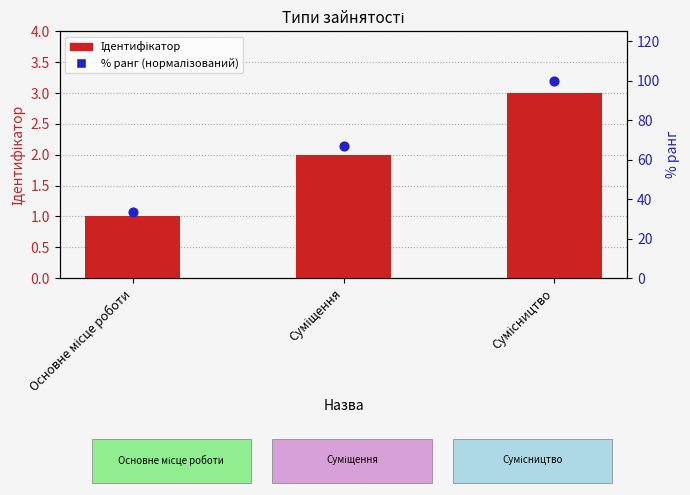

What is the total value across all series at Суміщення?

68.7